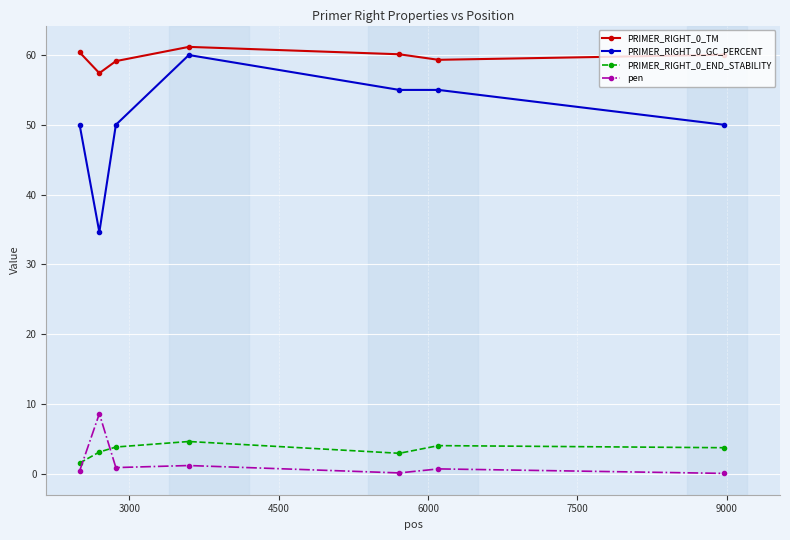

What is the minimum value for PRIMER_RIGHT_0_GC_PERCENT?

34.6